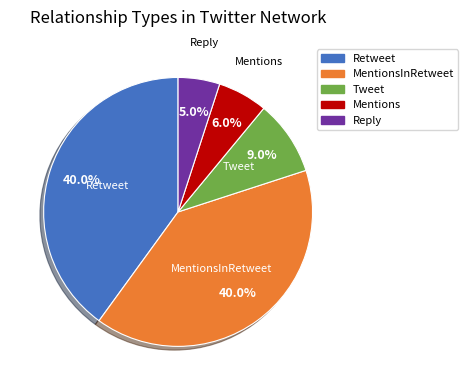

To the nearest percent, what is the difference between the largest and smallest slice percentages?

35%